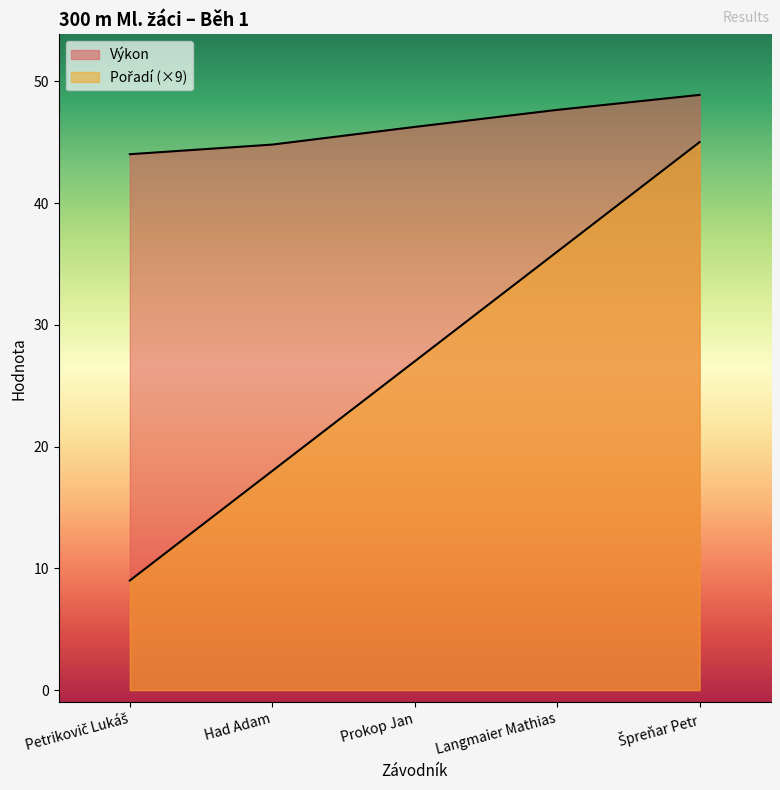

What is the difference between the maximum and minimum values in the Pořadí series?

36.0